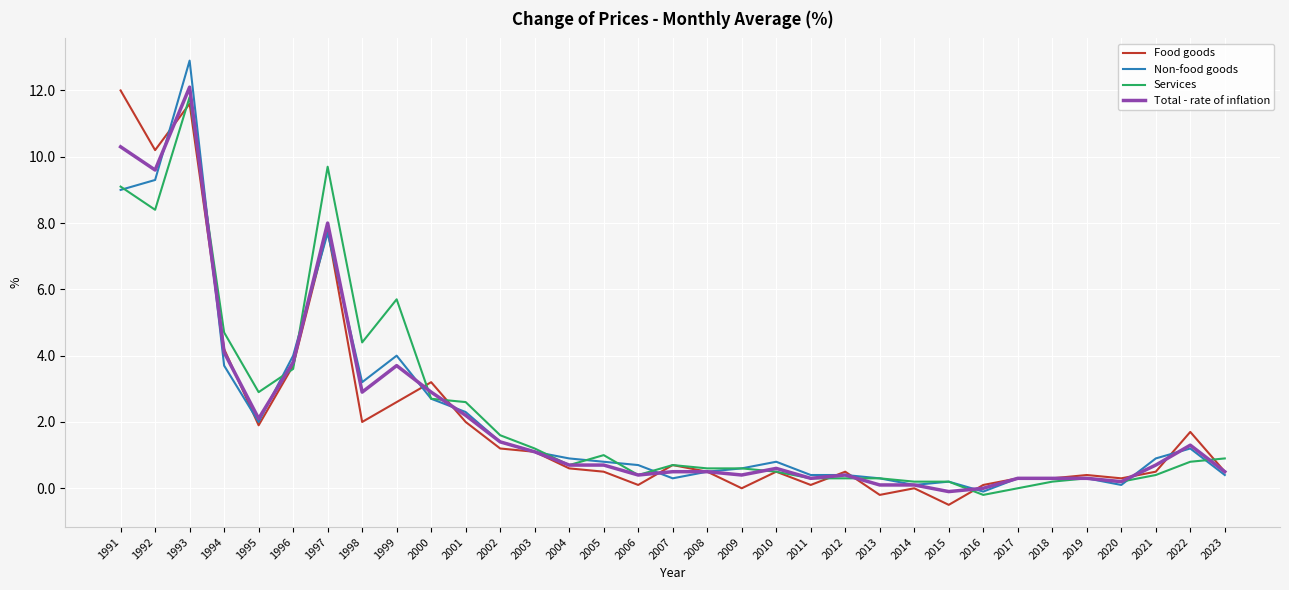

True or false: Food goods has a value of 17.2 at 1993.

False